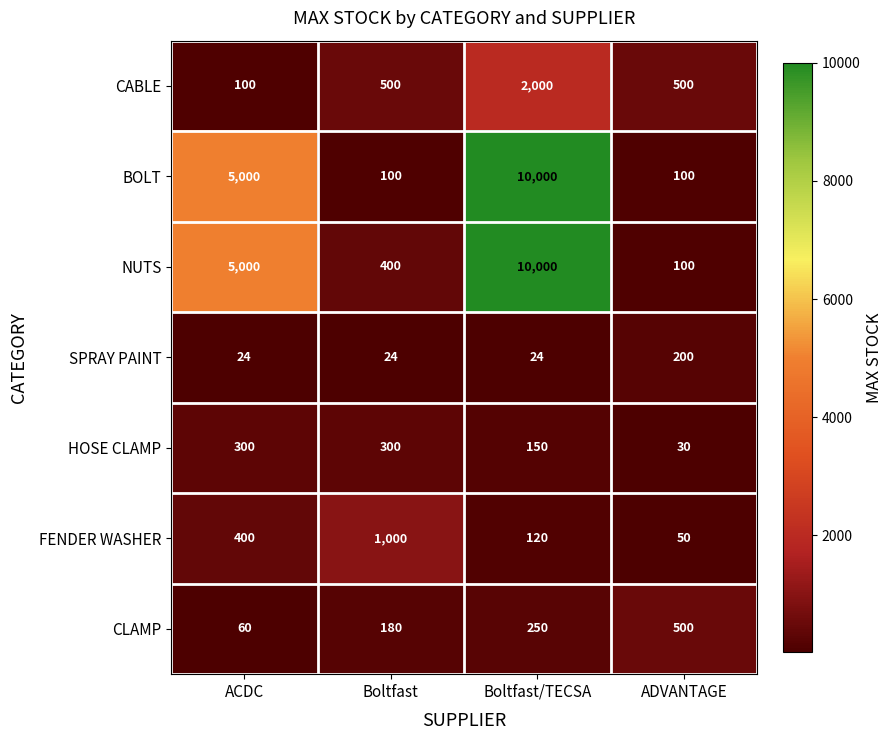

Where is HOSE CLAMP nearest to the value 165?

Boltfast/TECSA